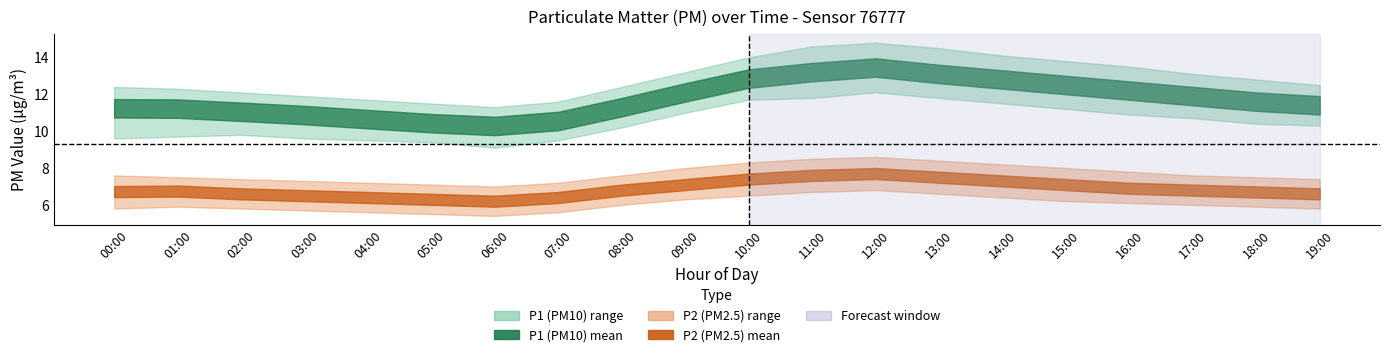

How many data points does each series have?

20